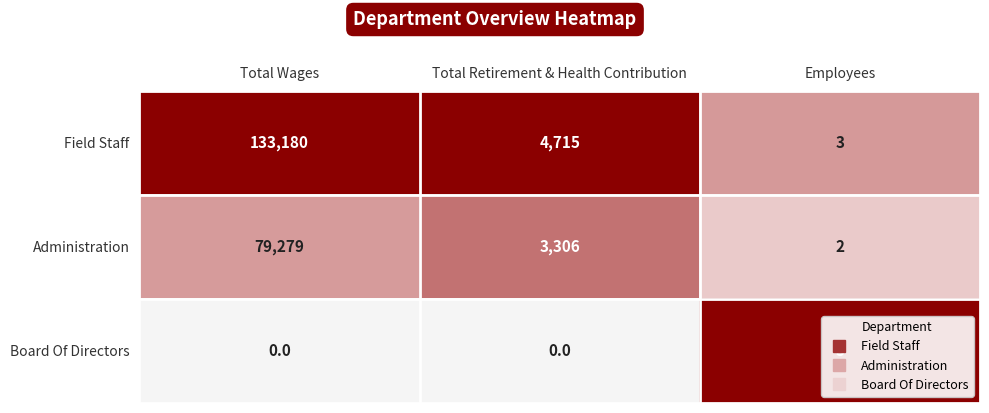

List the series in order of their peak value, lowest first.

Board Of Directors, Administration, Field Staff